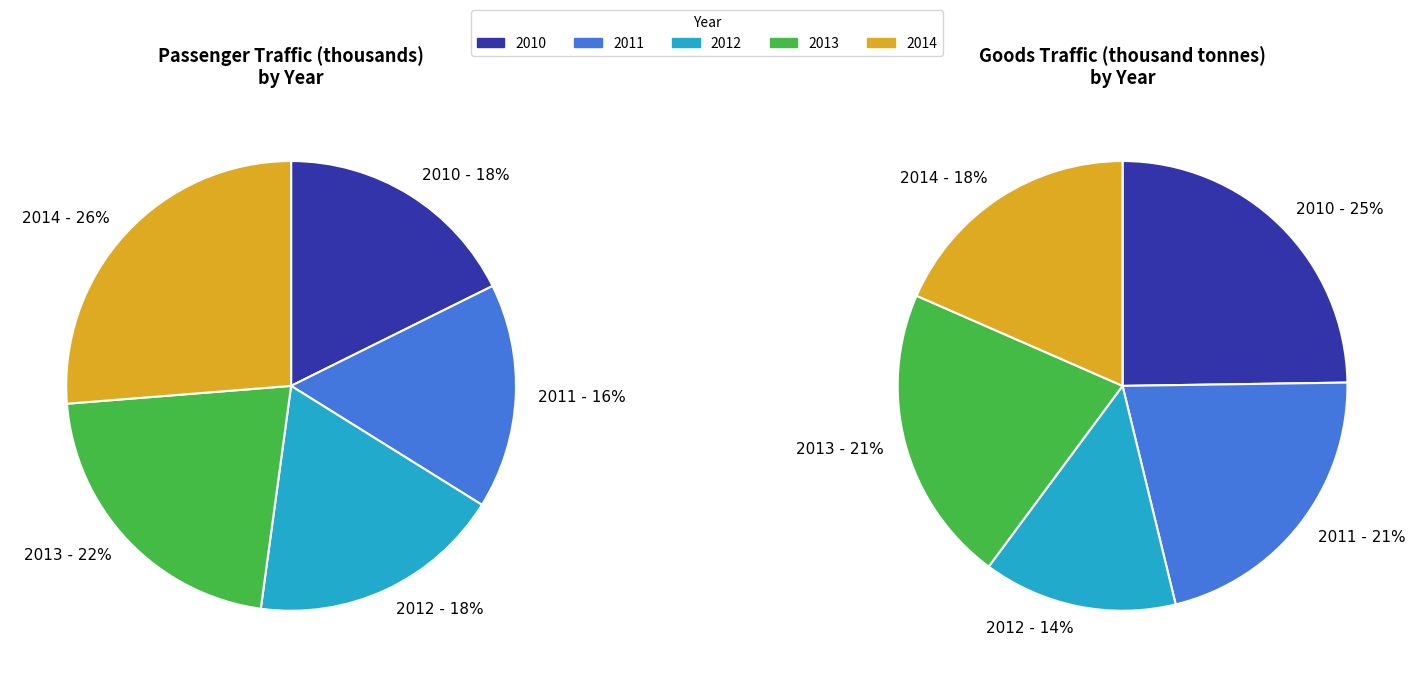

Count the number of slices in the pie.

5